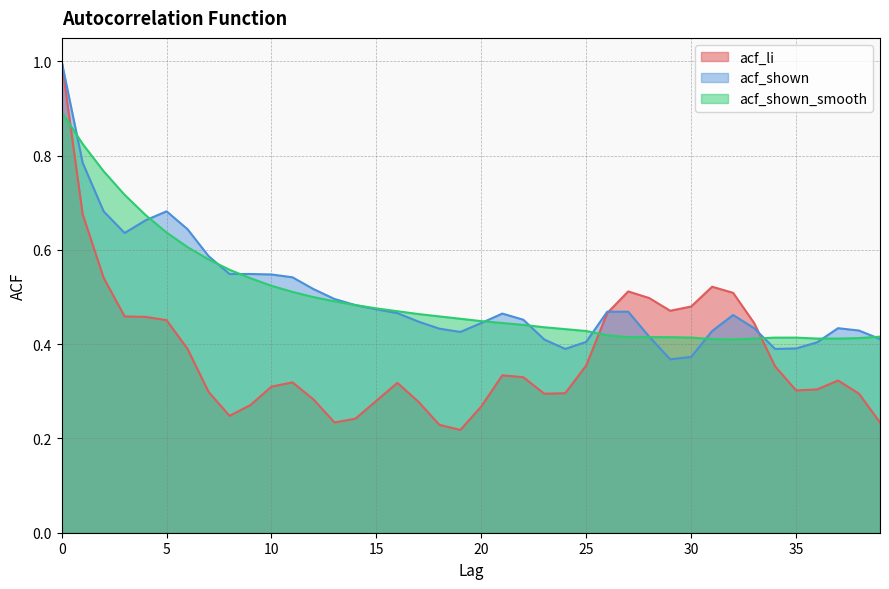

After their last crossing, which series has the higher values: acf_li or acf_shown_smooth?

acf_shown_smooth